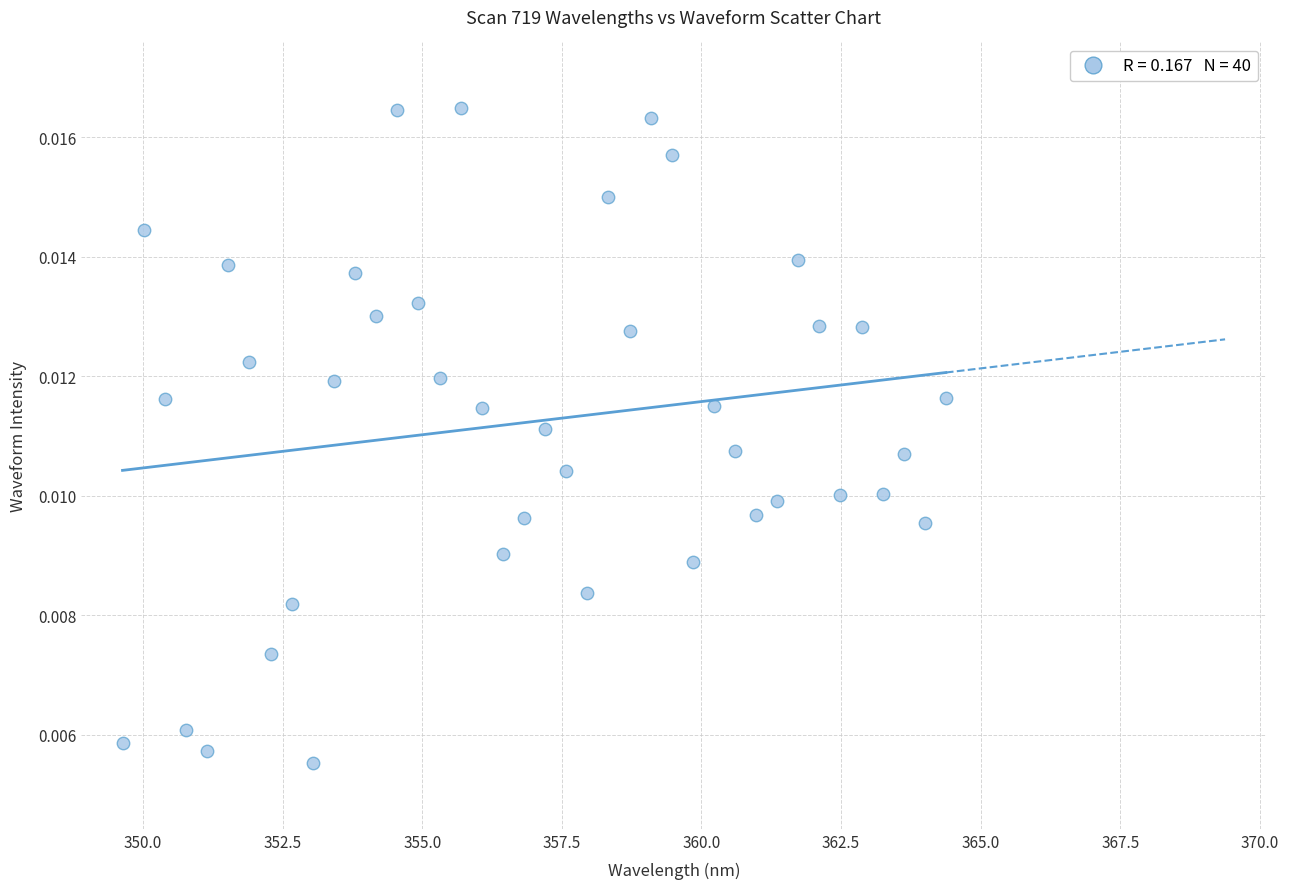

What is the range of X values (max minus min)?

14.7